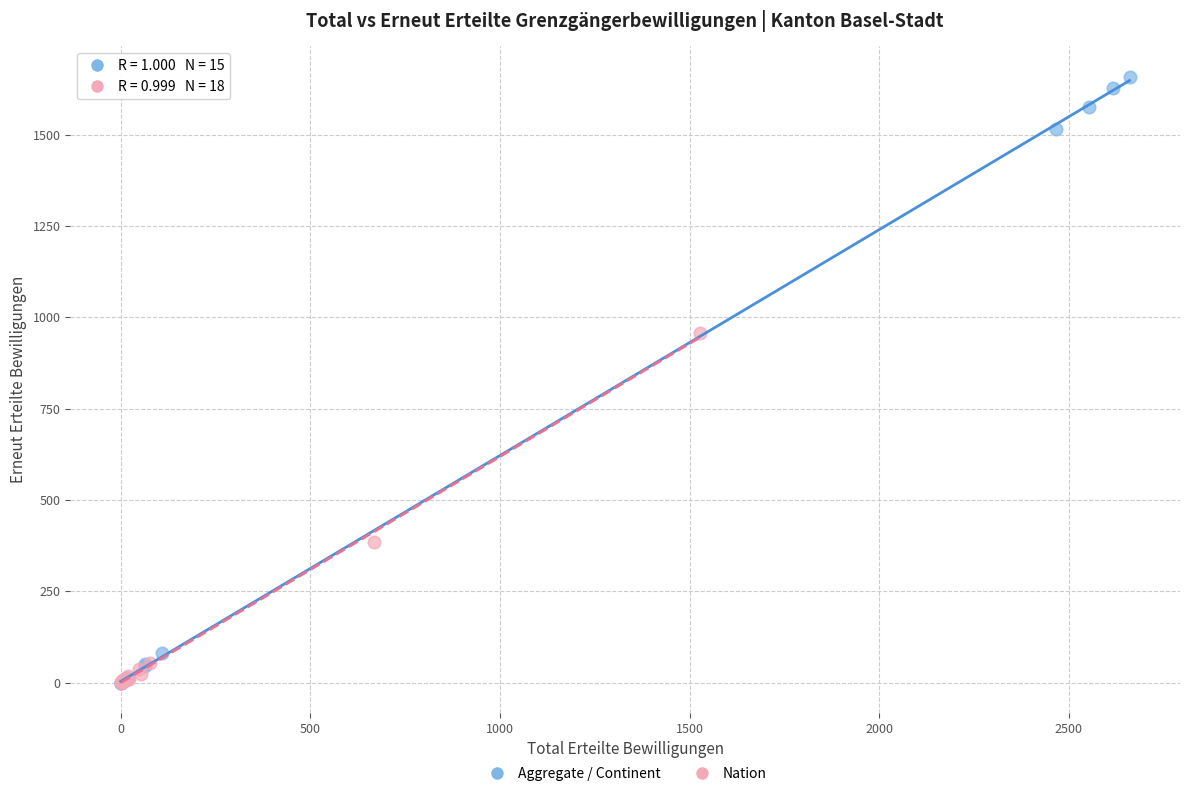

Which series reaches the maximum Y coordinate?

Aggregate / Continent